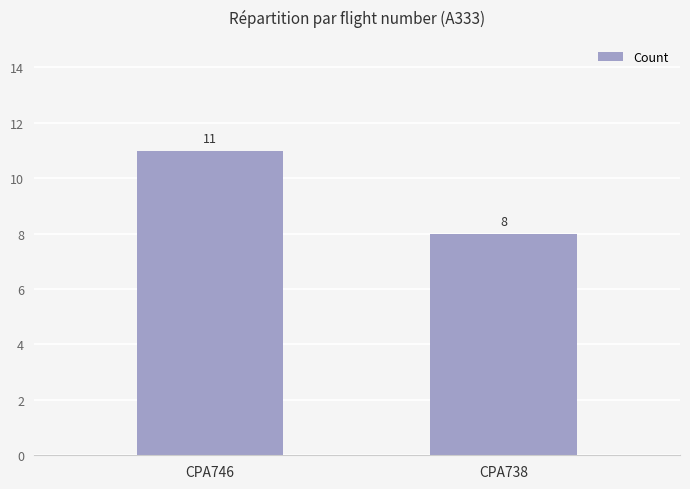

Does the chart contain stacked bars?

No